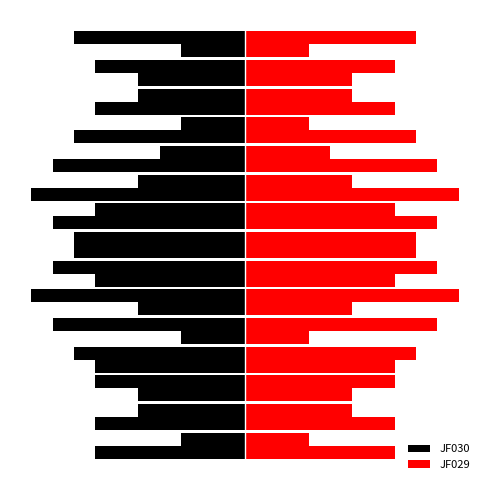

Which series has the largest total across all categories?

JF029